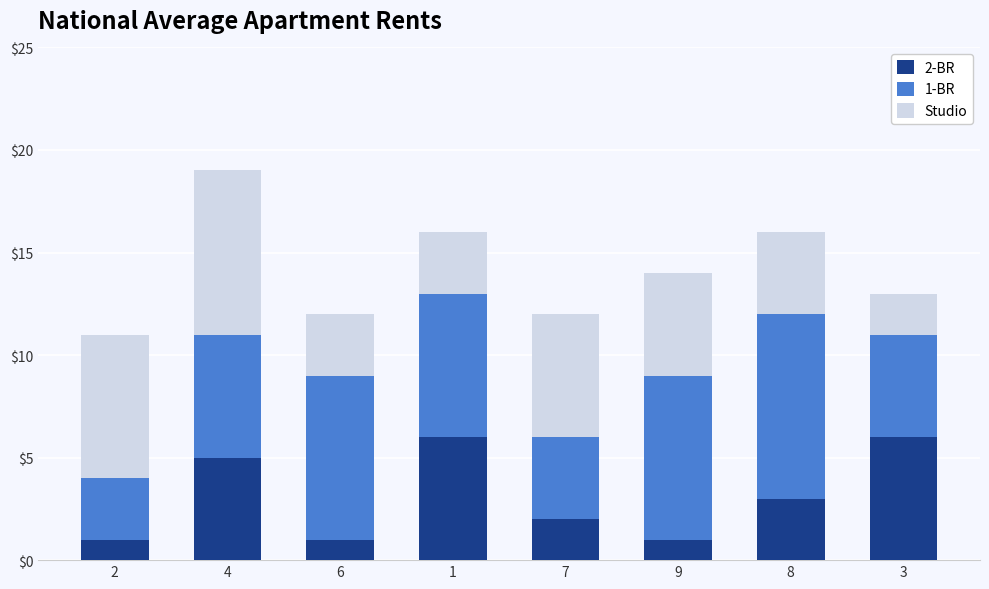

The 2-BR series shows 3 at 8. True or false?

True